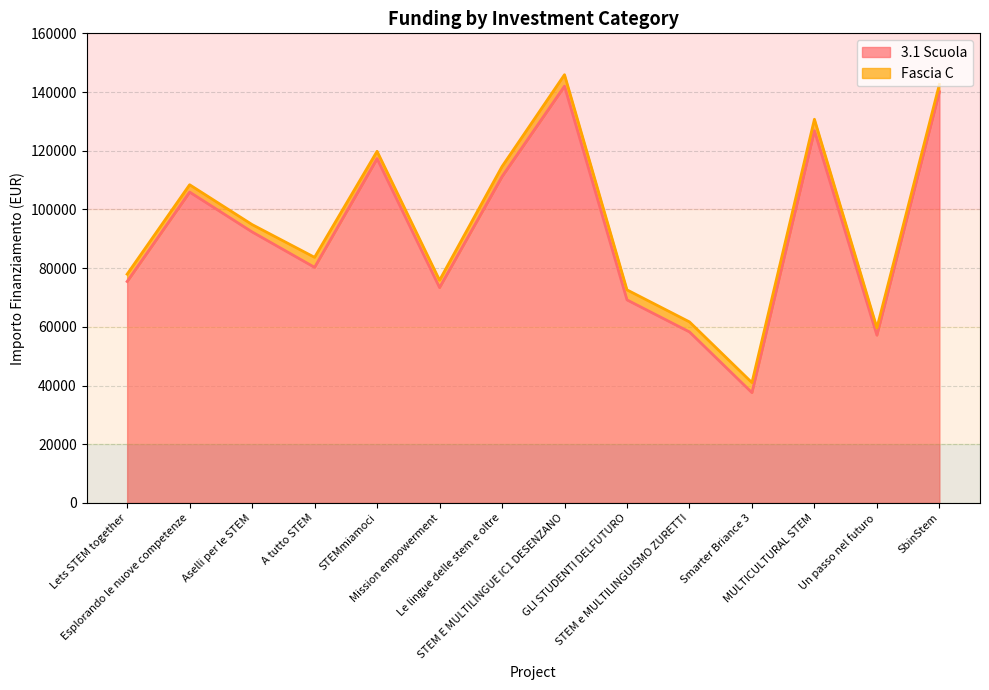

How many points are lower than both their immediate neighbors (excluding endpoints)?

4